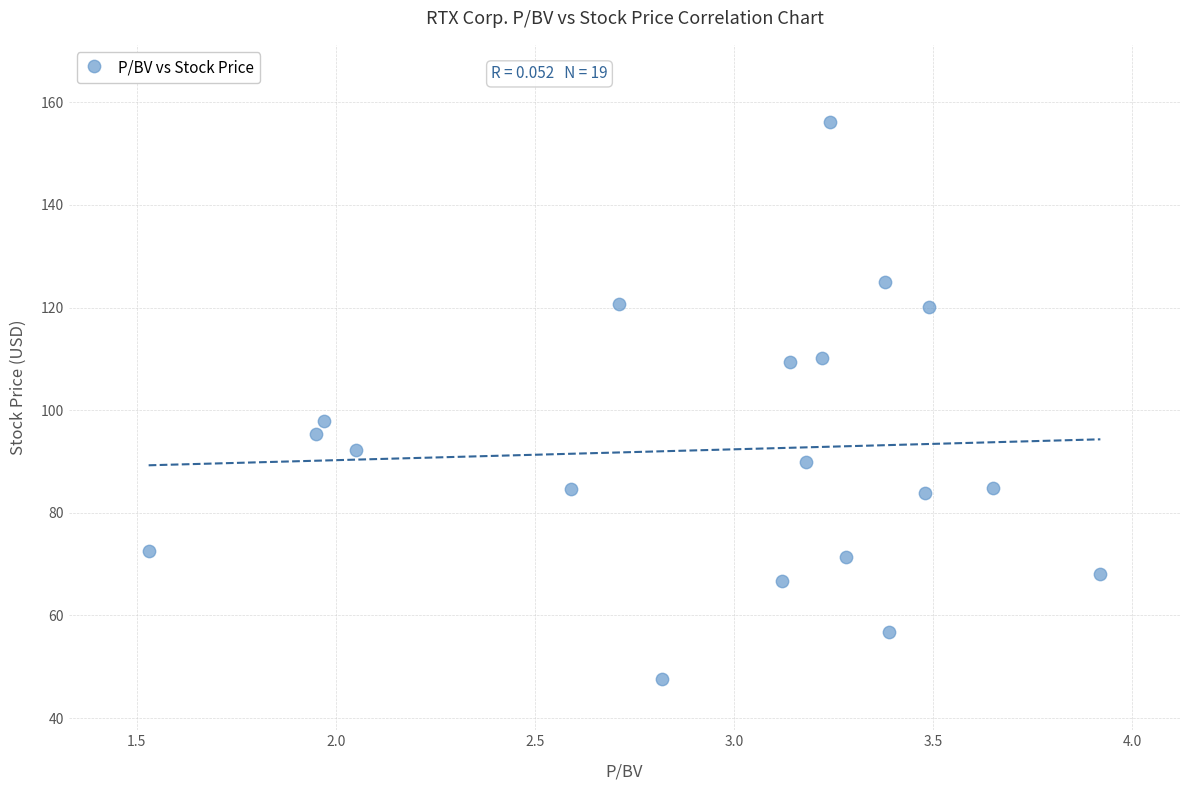

What is the range of Y values (max minus min)?

108.6